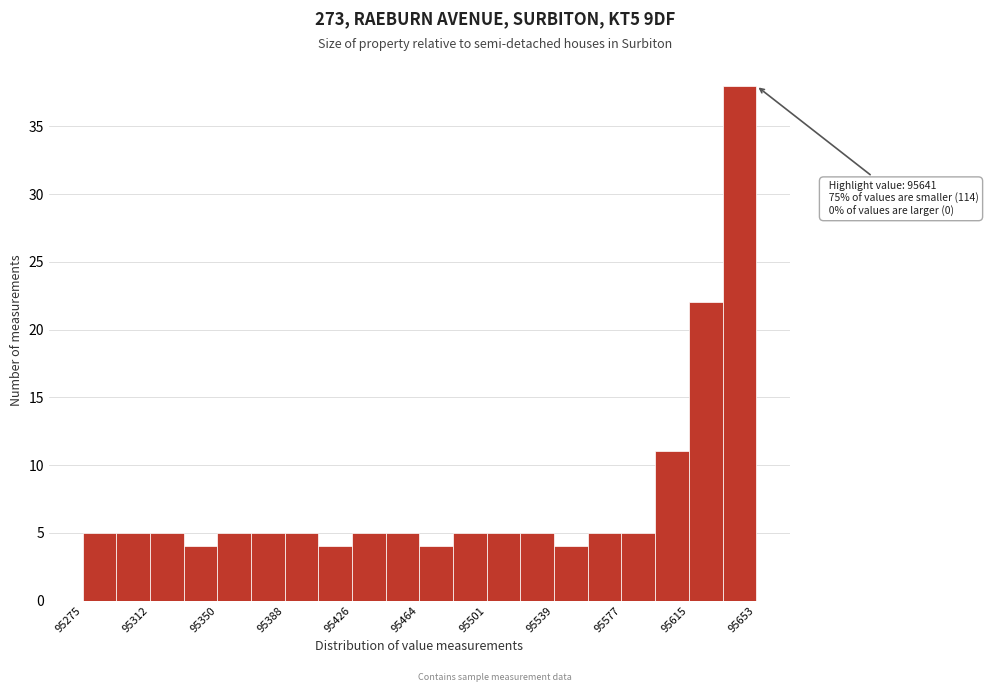

Around what value on the x-axis is the tallest bar? Give the approximate position of its centre, as read against the axis.

95645